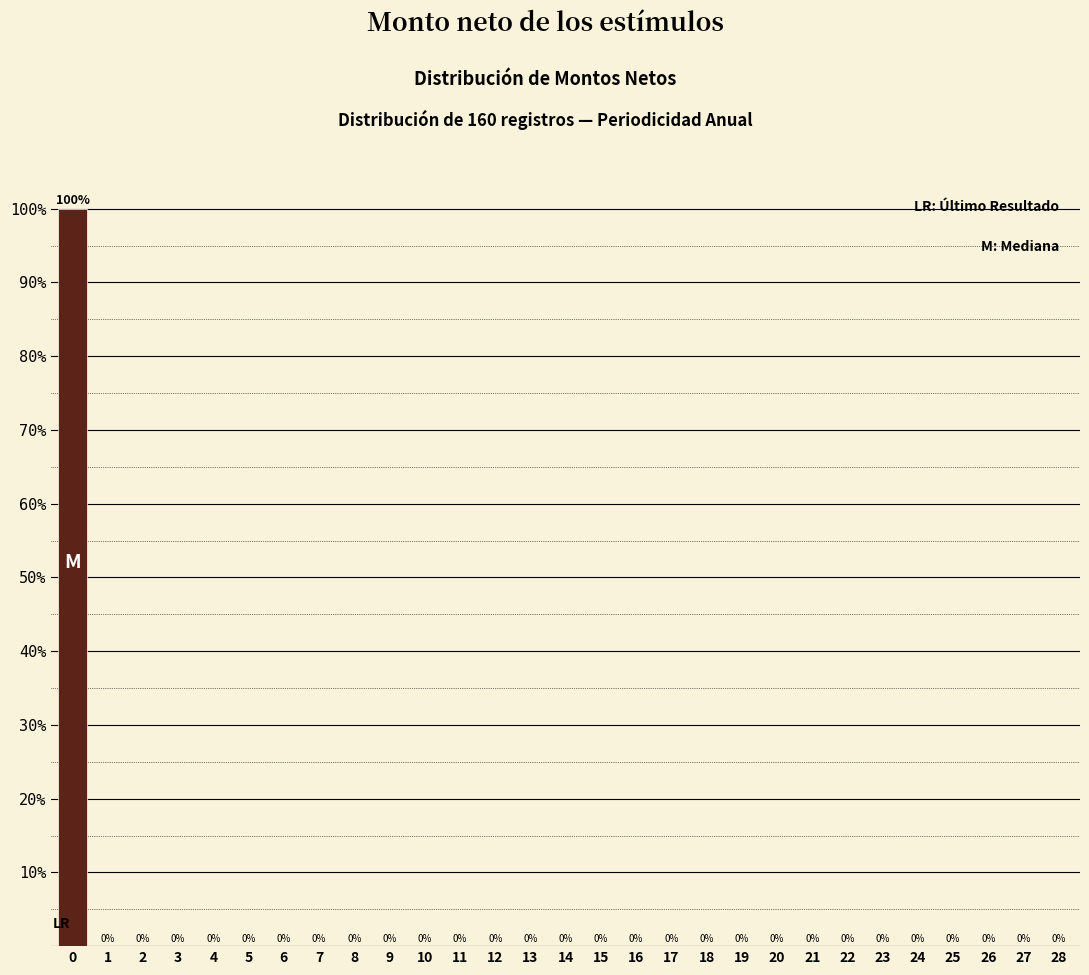

Reading right to left, list all the values displayed in this chart.

28=0	27=0	26=0	25=0	24=0	23=0	22=0	21=0	20=0	19=0	18=0	17=0	16=0	15=0	14=0	13=0	12=0	11=0	10=0	9=0	8=0	7=0	6=0	5=0	4=0	3=0	2=0	1=0	0=100